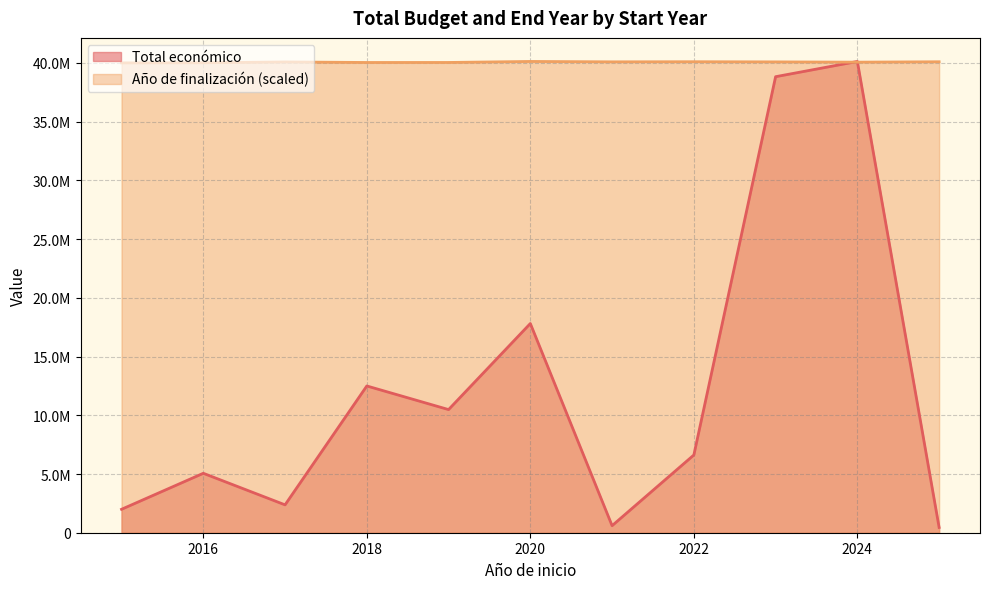

What are all the series names shown in the legend?

Total económico, Año de finalización (scaled)